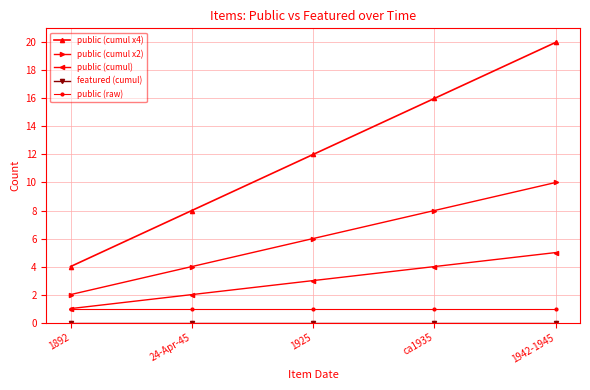

True or false: public (cumul x4) and public (raw) cross at least once.

False